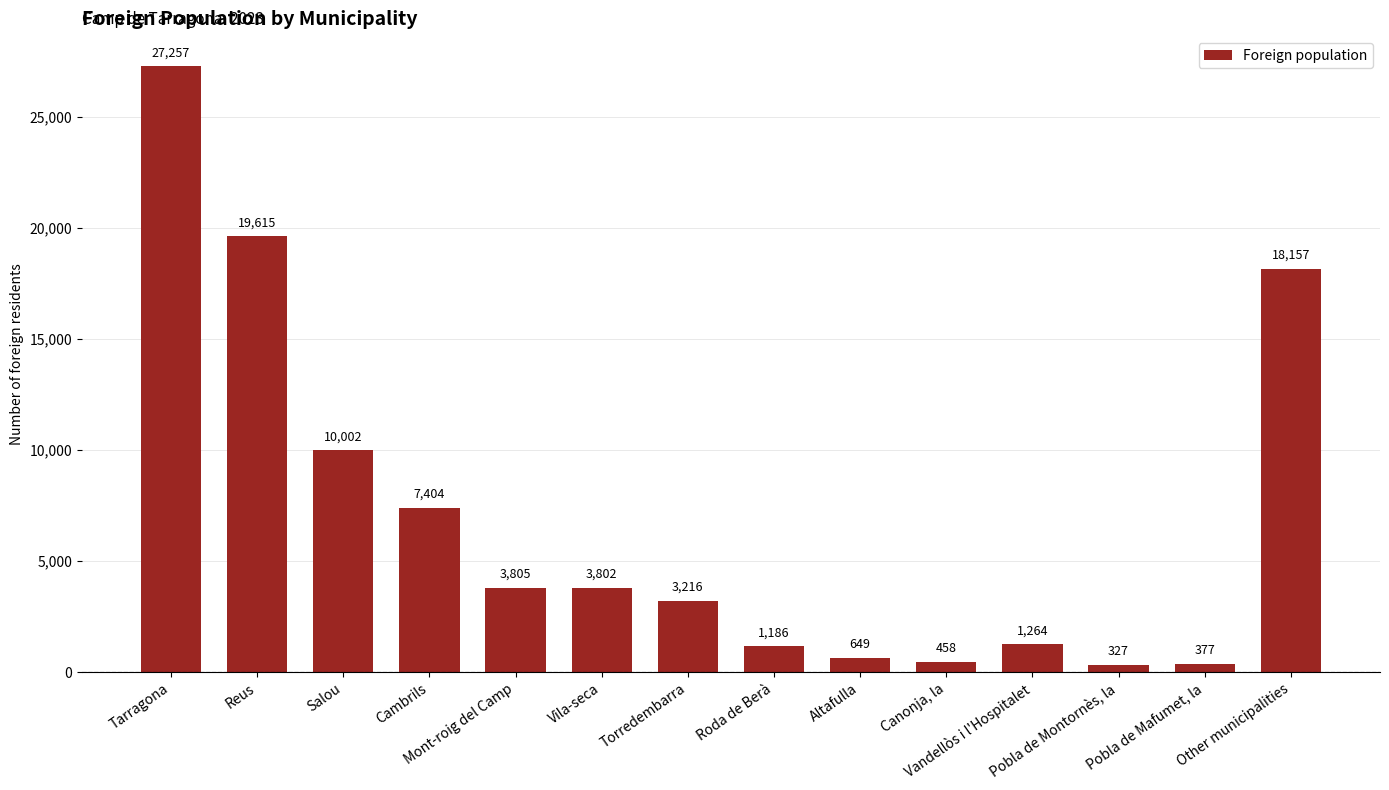

What is the difference between the maximum and minimum values?

26930